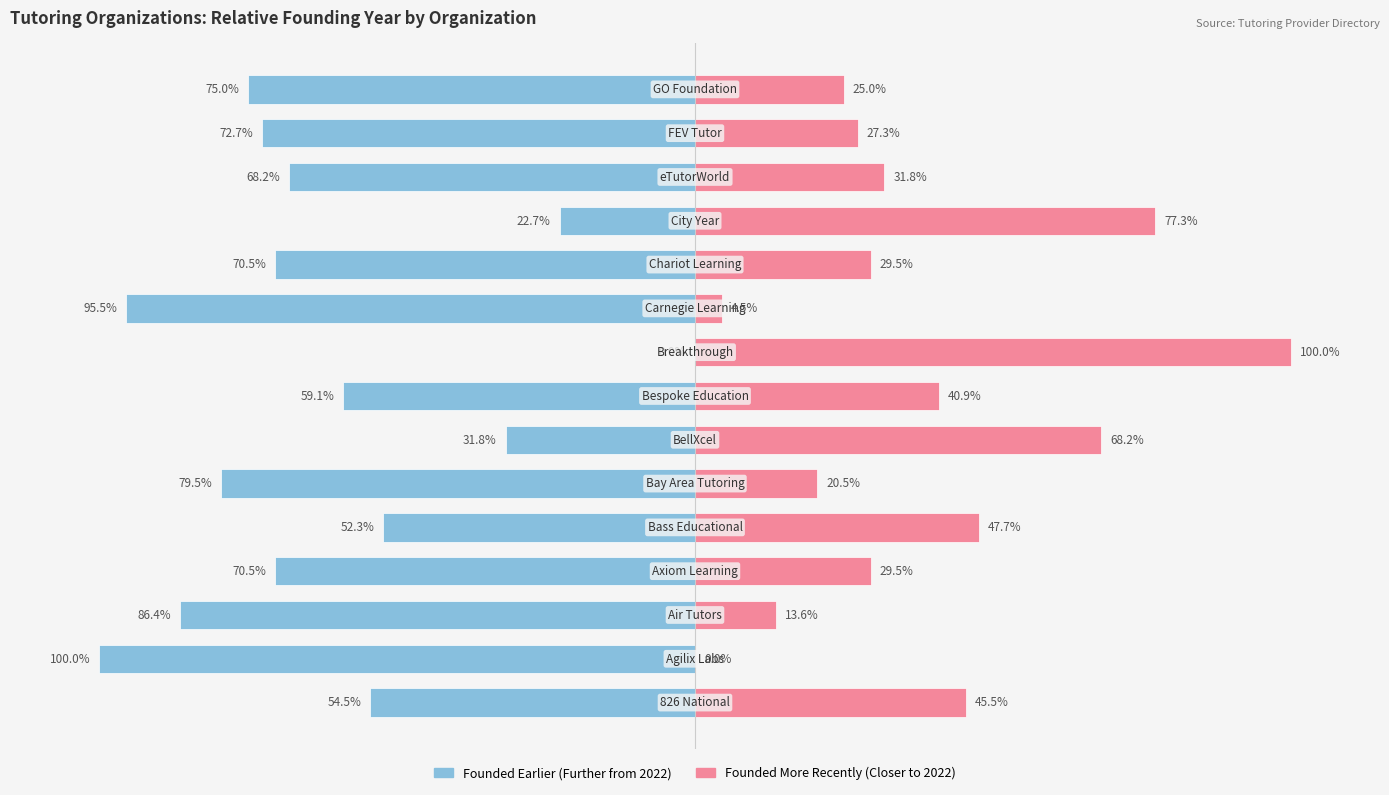

What is the sum of all Year Founded (Relative, More Recent) values?

561.3